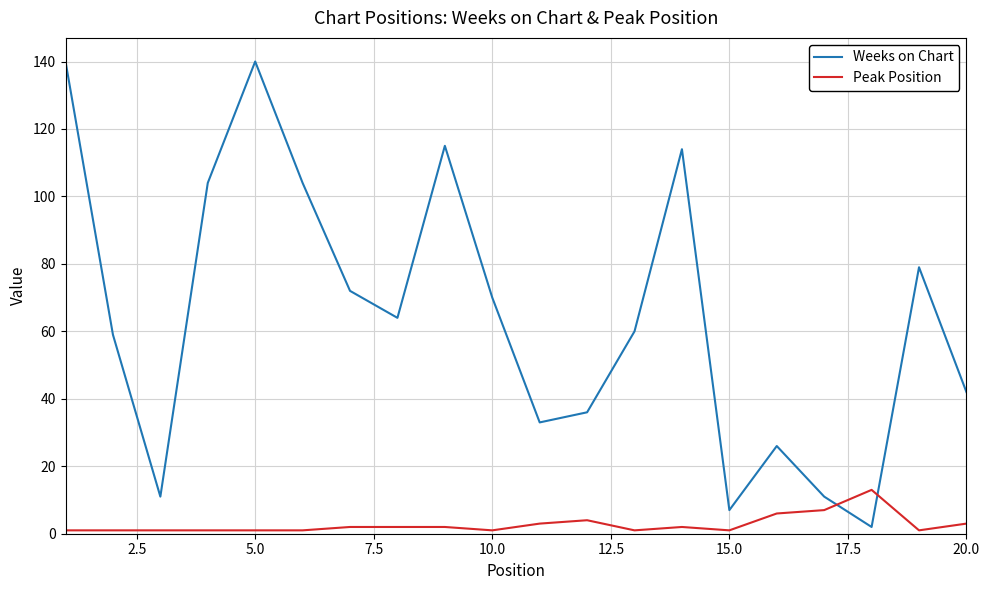

At how many categories does at least one series exceed 21?

16